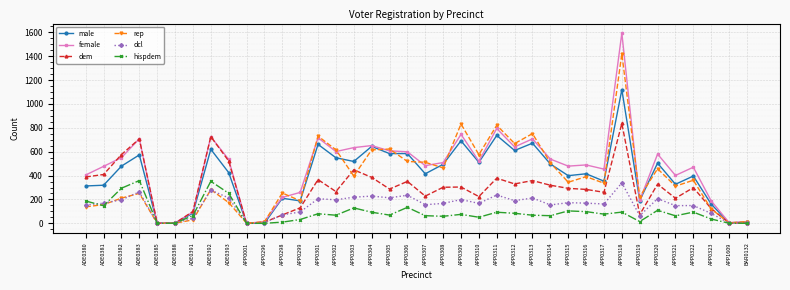

Is the value of dem at APP0315 greater than the value of rep at APP0314?

No